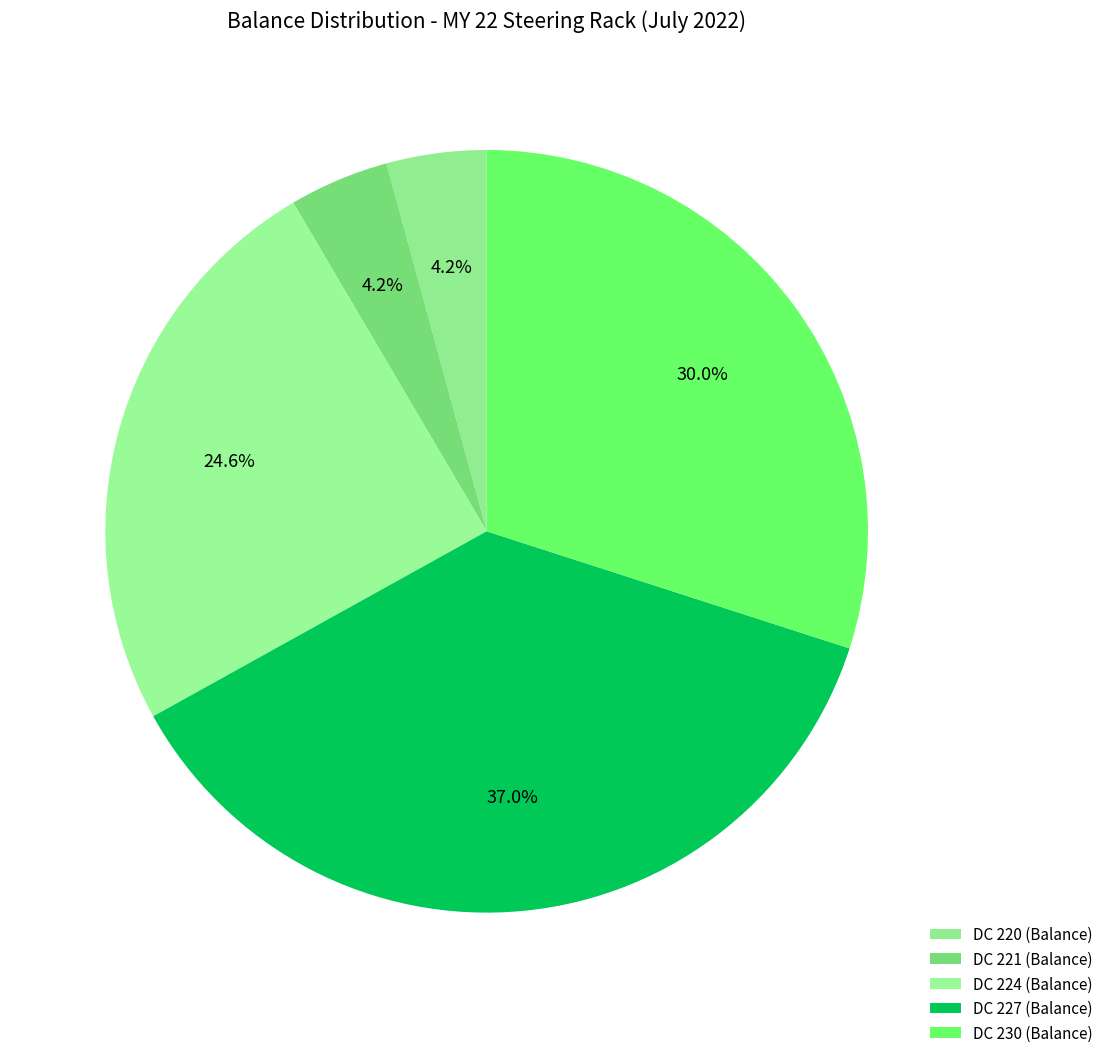

Which slice is the largest?

DC 227 (Balance)